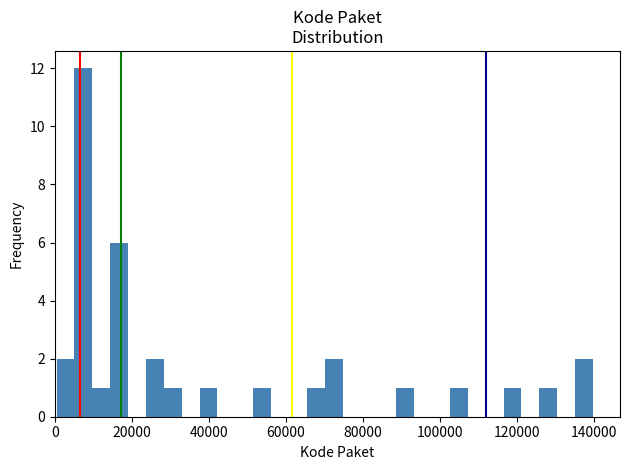

Around what value on the x-axis is the tallest bar? Give the approximate position of its centre, as read against the axis.

8000